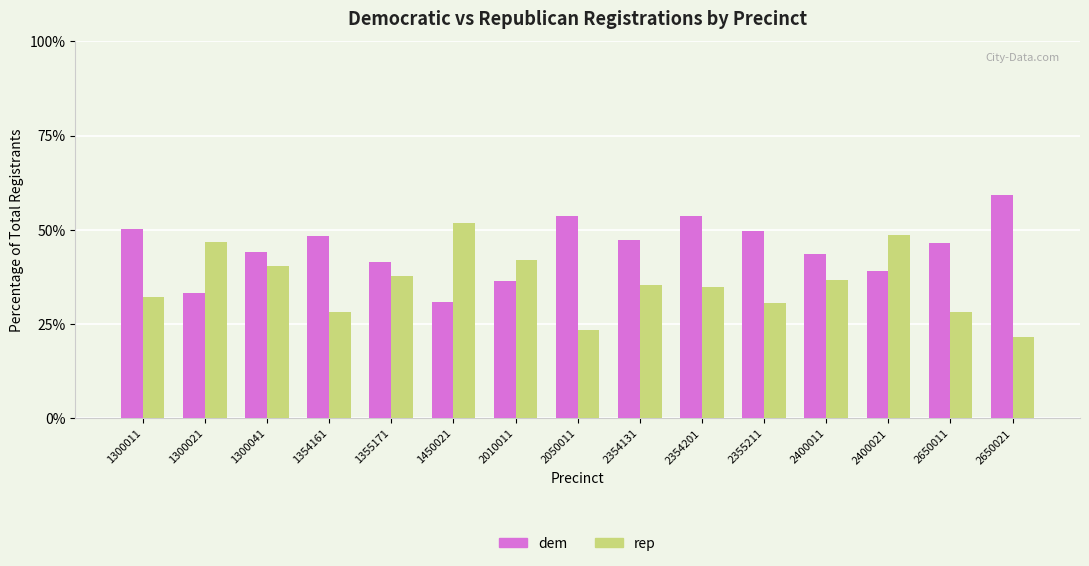

What is the sum of the rep values at 2354201 and 1354161?

63.0